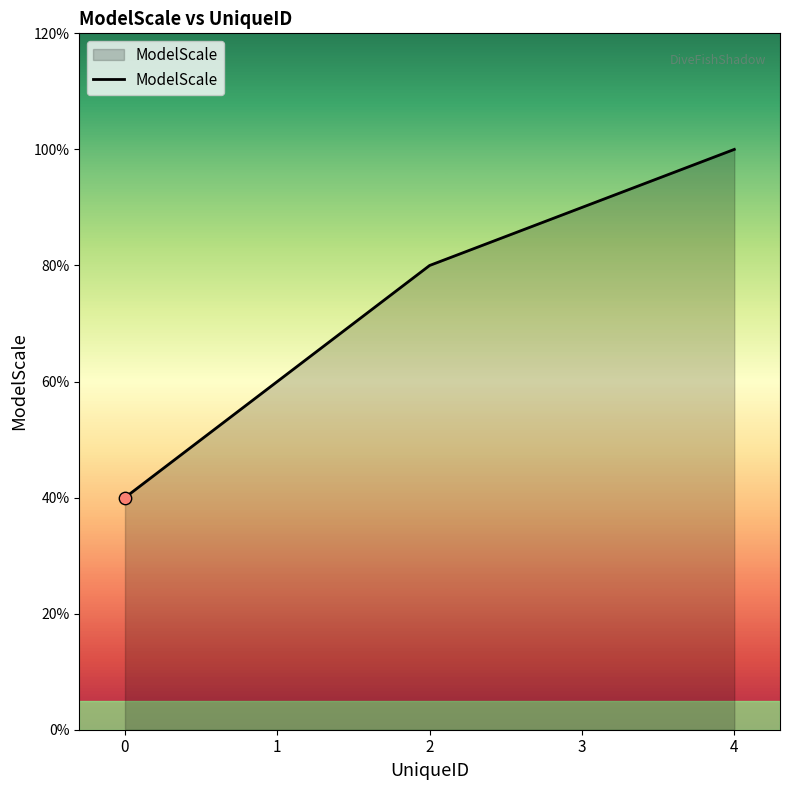

Which has a higher value, 2 or 0?

2